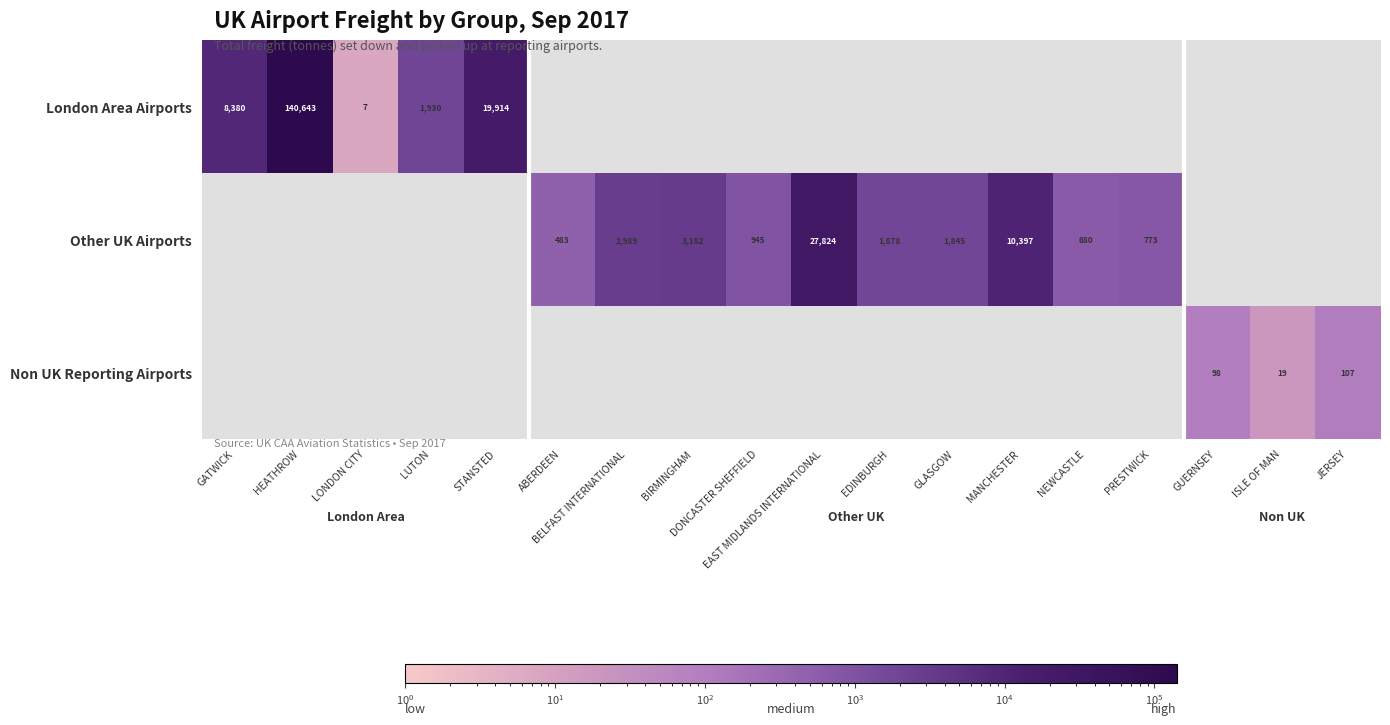

The value of Other UK Airports at DONCASTER SHEFFIELD is 1620. True or false?

False